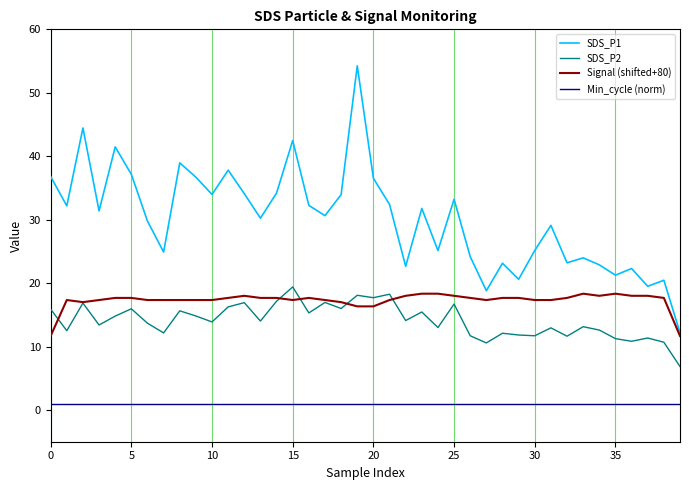

What is the highest value of the SDS_P2 series?

19.4